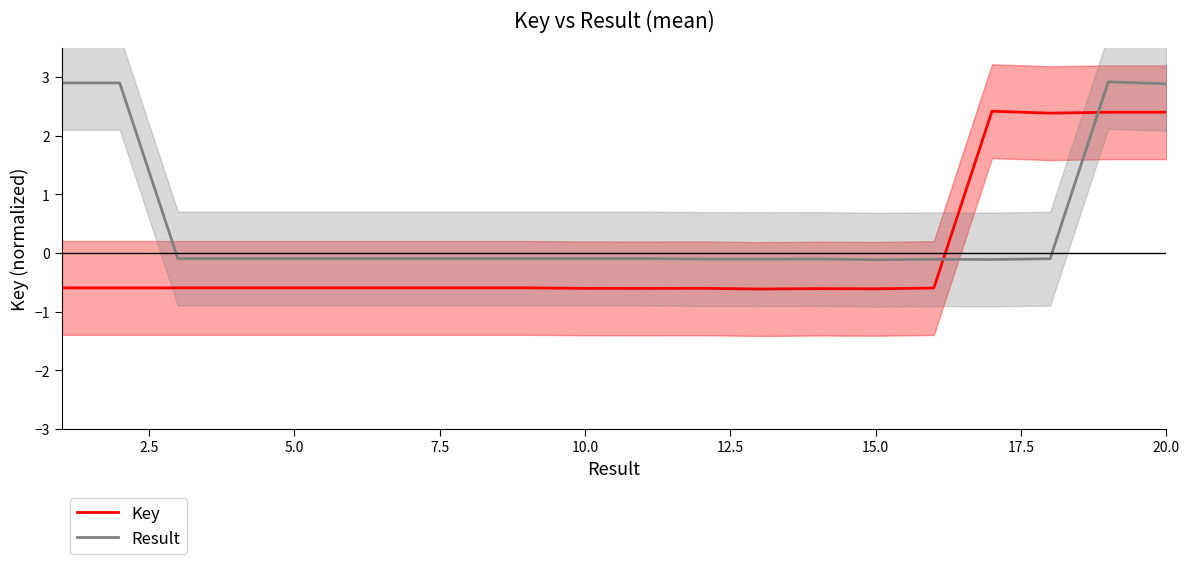

Rank the series by their maximum value, from highest to lowest.

Result, Key